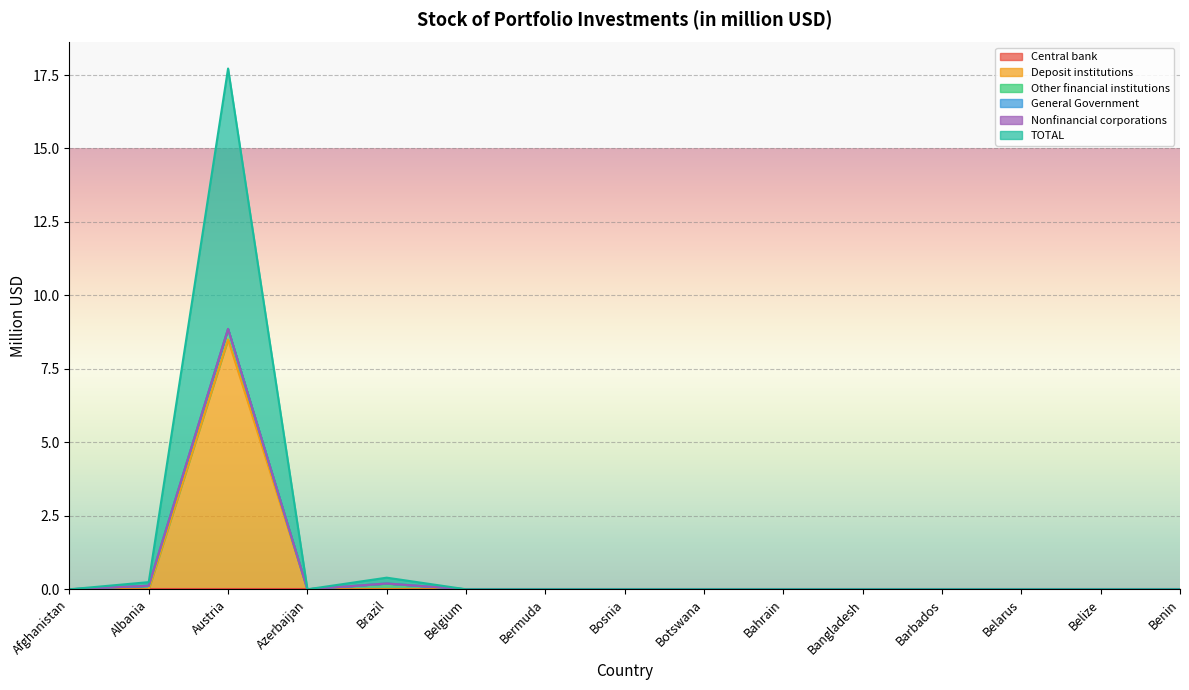

Between Bahrain and Bermuda, which is larger?

Bahrain